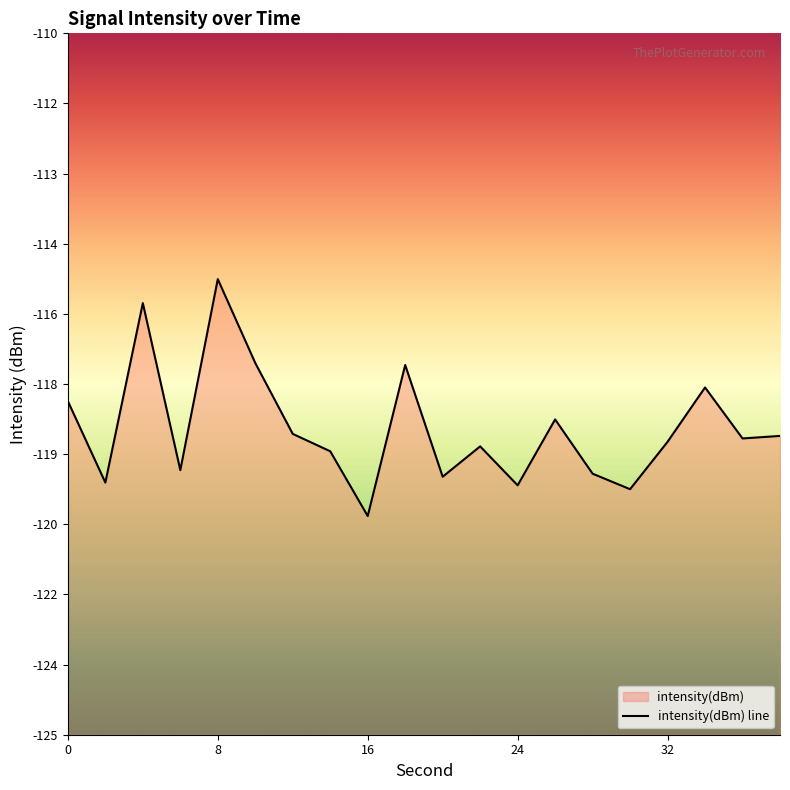

List the labels in order of value, largest first.

8, 4, 10, 18, 34, 0, 26, 12, 38, 36, 32, 22, 14, 6, 28, 20, 2, 24, 30, 16